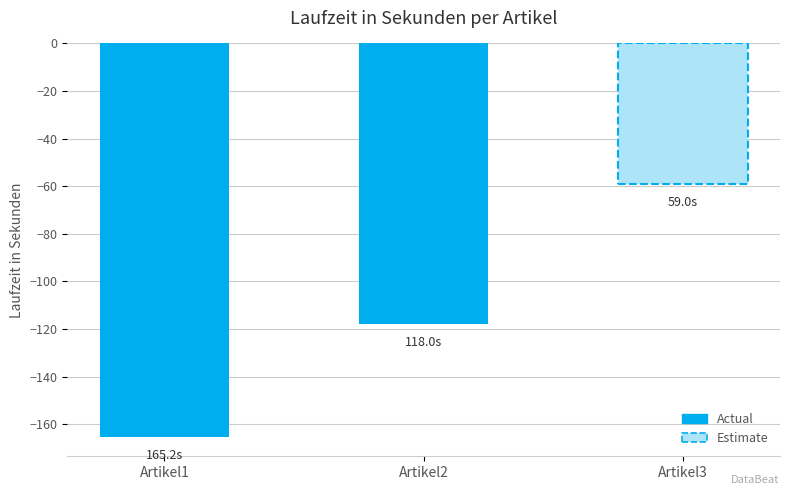

At which label does the data first exceed -118?

Artikel3